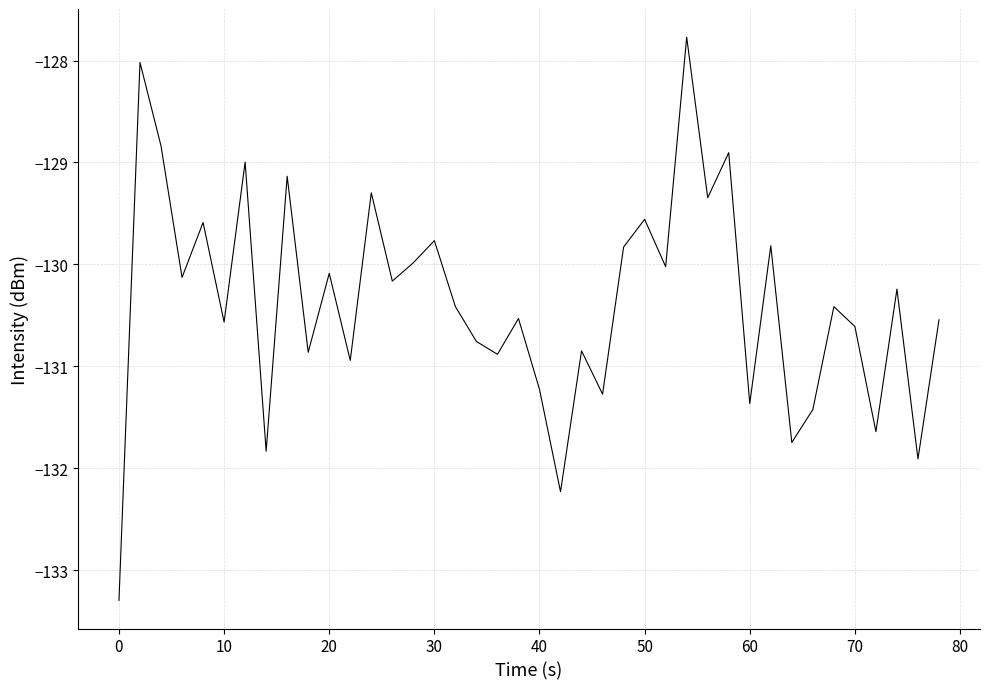

True or false: there are more than 0 points higher than both neighbors.

True